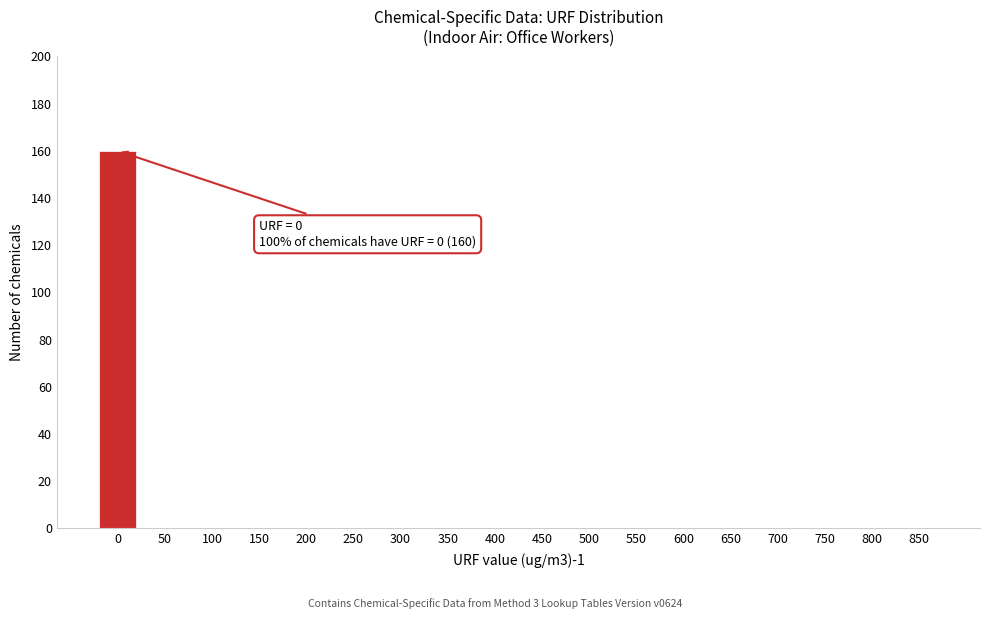

Reading right to left, transcribe all the data shown in this chart.

850=0	800=0	750=0	700=0	650=0	600=0	550=0	500=0	450=0	400=0	350=0	300=0	250=0	200=0	150=0	100=0	50=0	0=160